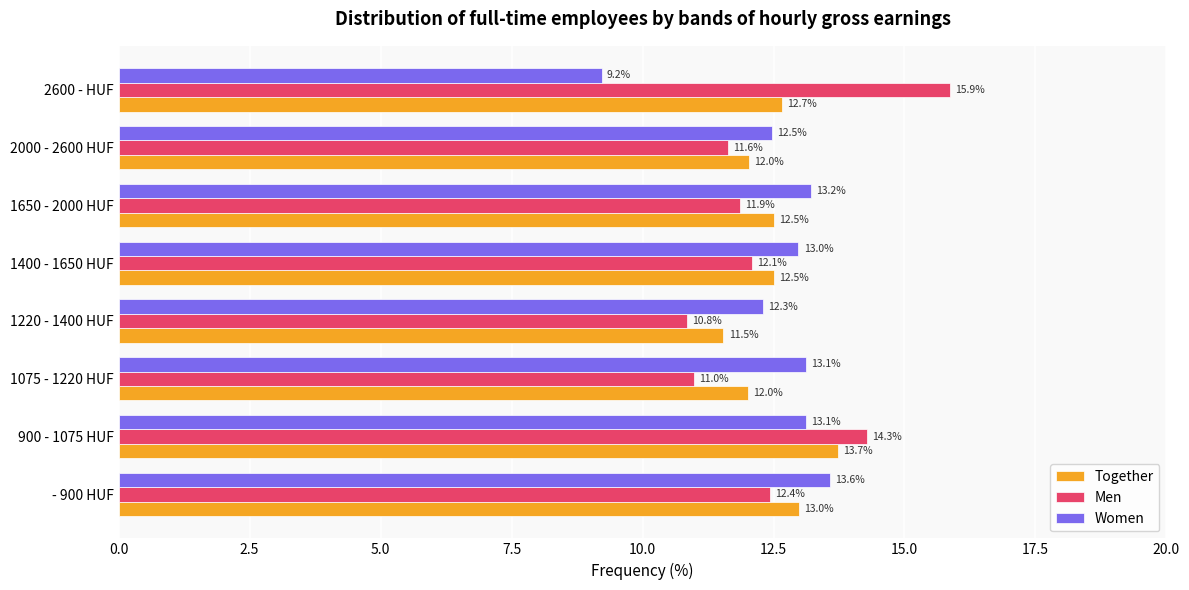

Where is Women nearest to the value 11?

1220 - 1400 HUF